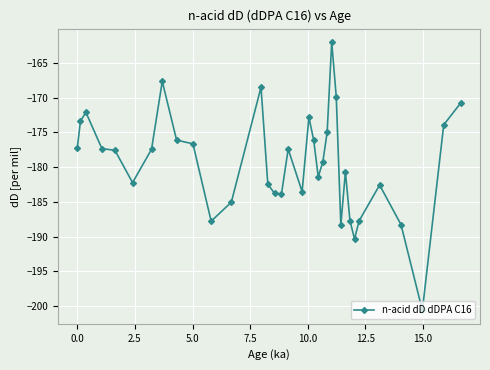

True or false: the data has more than 0 interior local peaks.

True